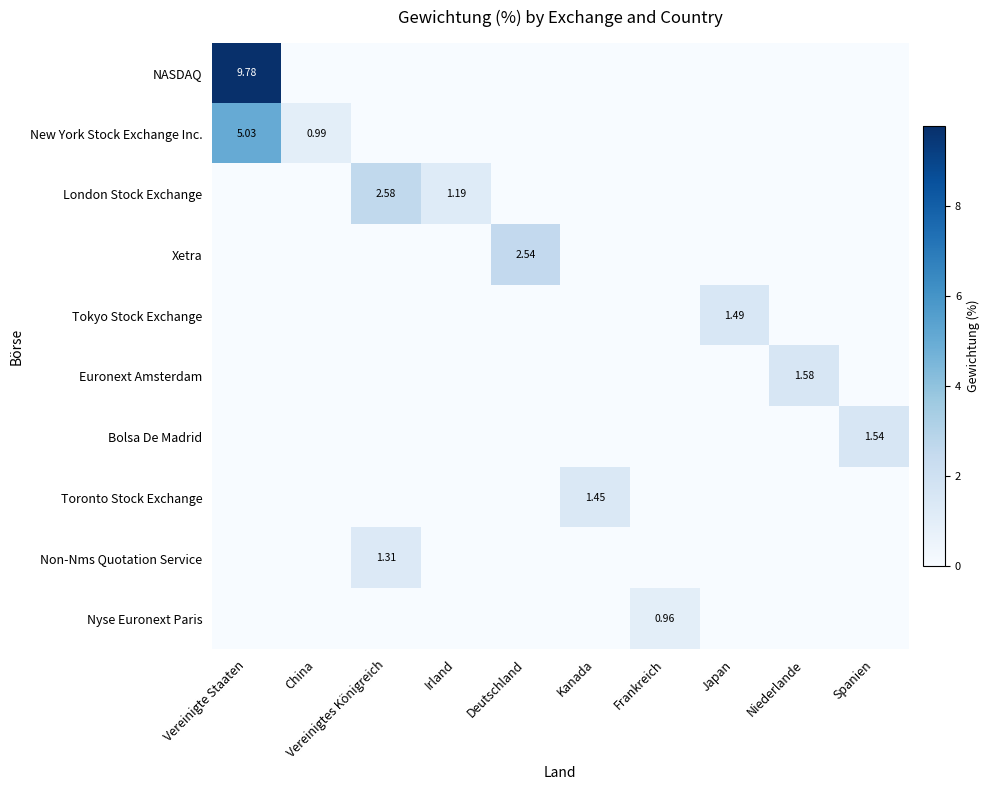

At how many categories does at least one series exceed 4?

1